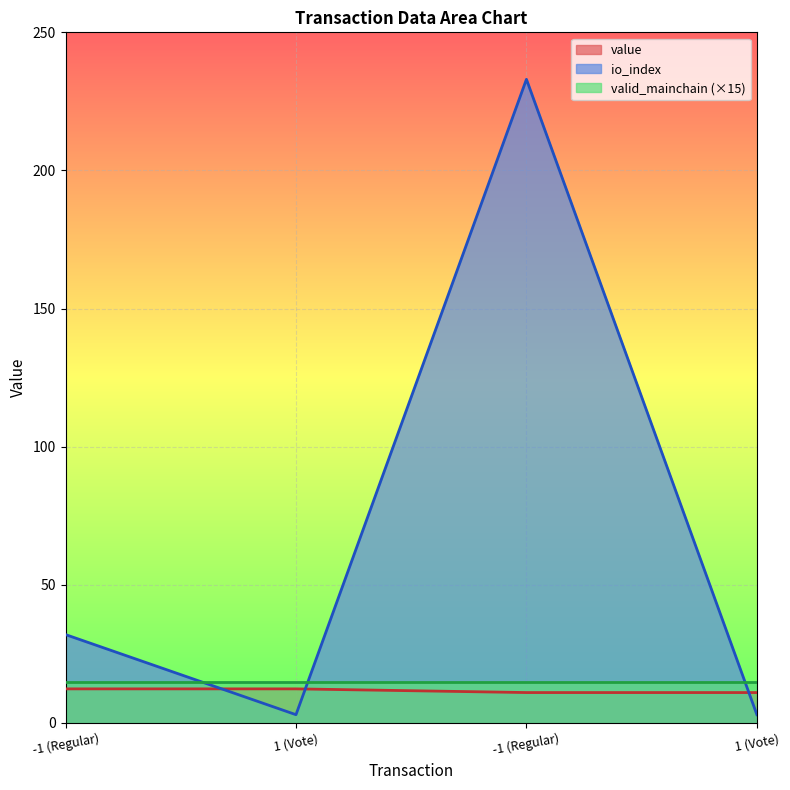

What are all the series names shown in the legend?

value, io_index, valid_mainchain (×15)